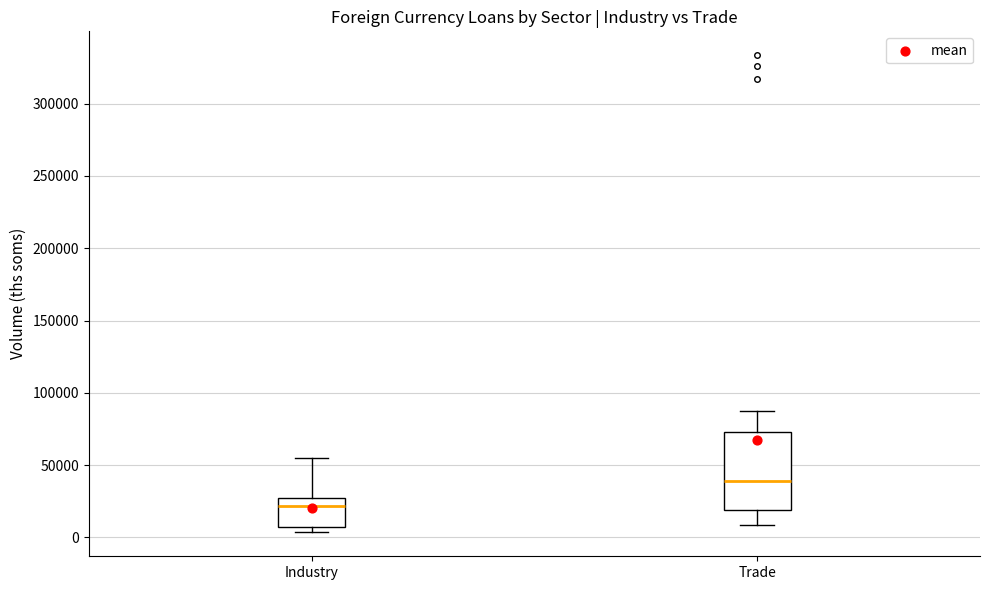

Which box is the tallest, from its lower edge to its upper edge?

Trade